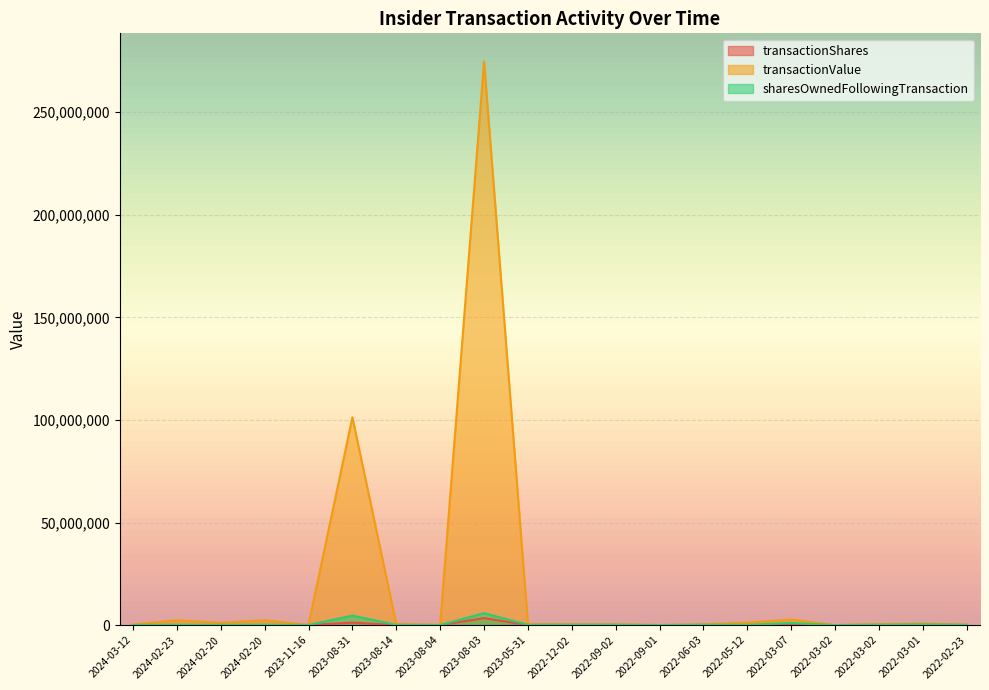

Reading right to left, extract all data points from this chart.

transactionShares: 2558	7406	5000	146	30000	15160	5000	517	5000	5000	6616	3400000	1565	6551	1200000	1064	25000	11925	25000	3371
transactionValue: 255102	725788	484300	14162	2702750	1187760	415800	41241	391300	400400	498726	274720000	129999	550950	101292000	81428	2335110	1121277	2305058	315168
sharesOwnedFollowingTransaction: 123435	338002	197930	23309	1006250	147688	188841	21737	183841	178841	136878	5837748	29955	126644	4637748	53685	232856	127064	207856	71646